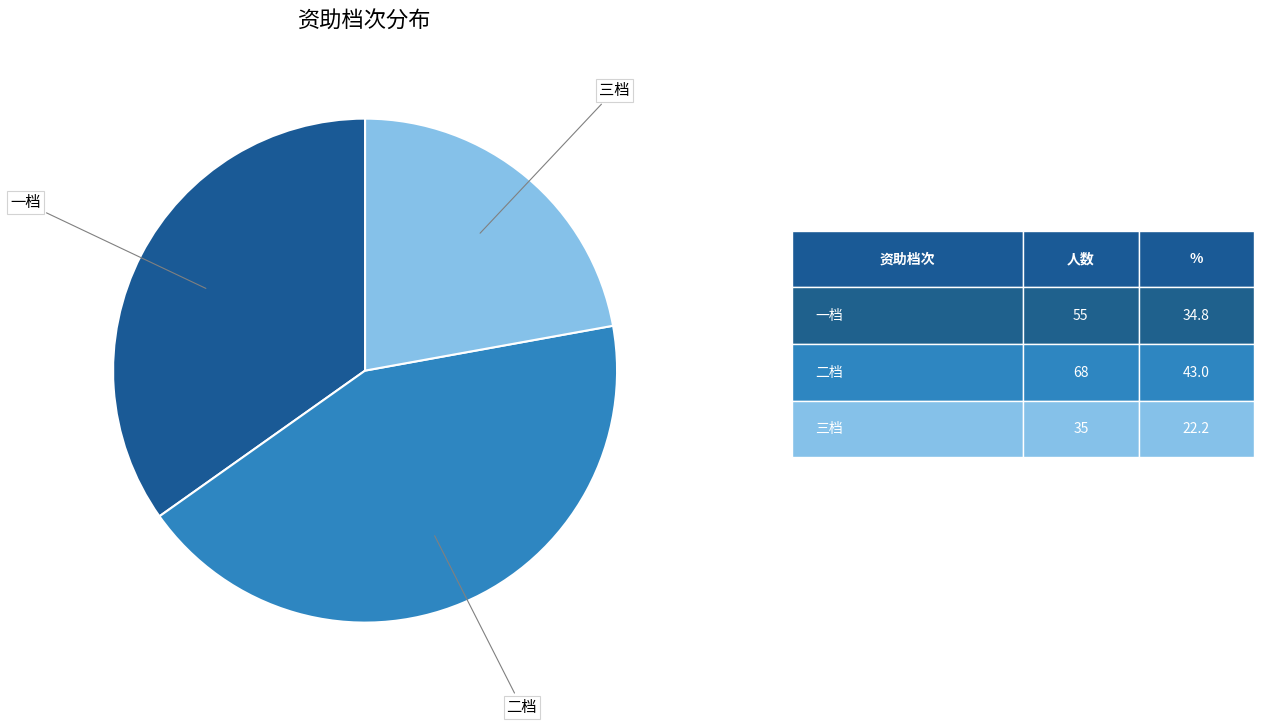

Is there any slice that represents more than half of the pie?

No